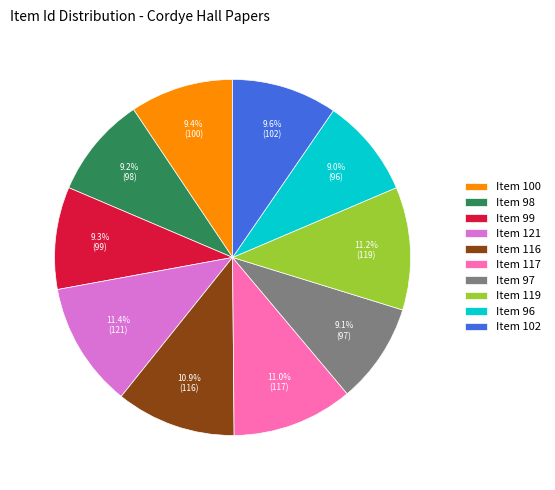

The Item 98 slice represents 9% of the pie. True or false?

True